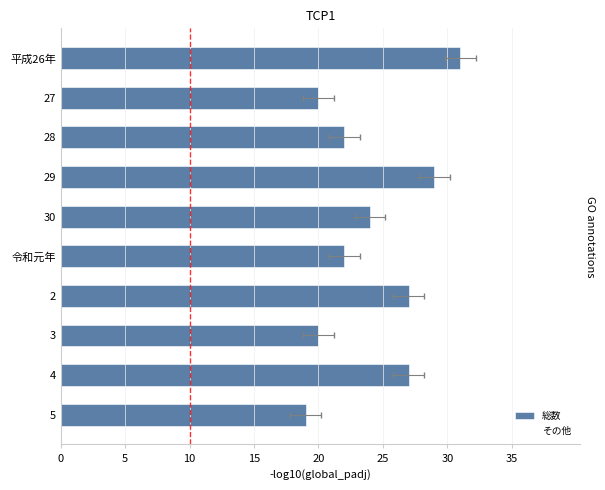

How many data points in 総数 are above 24?

4